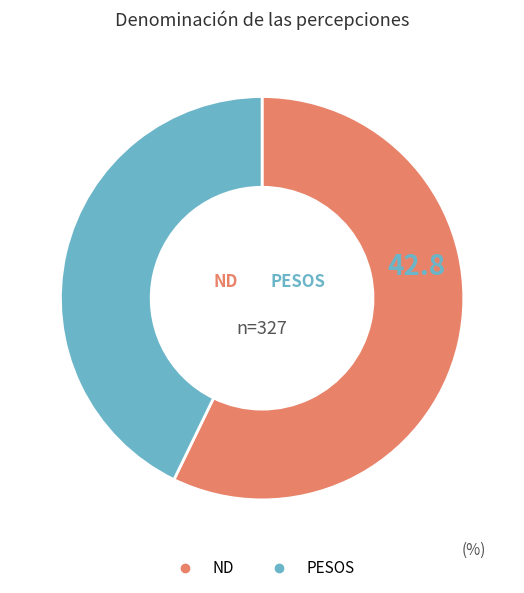

How many slices are in this pie chart?

2